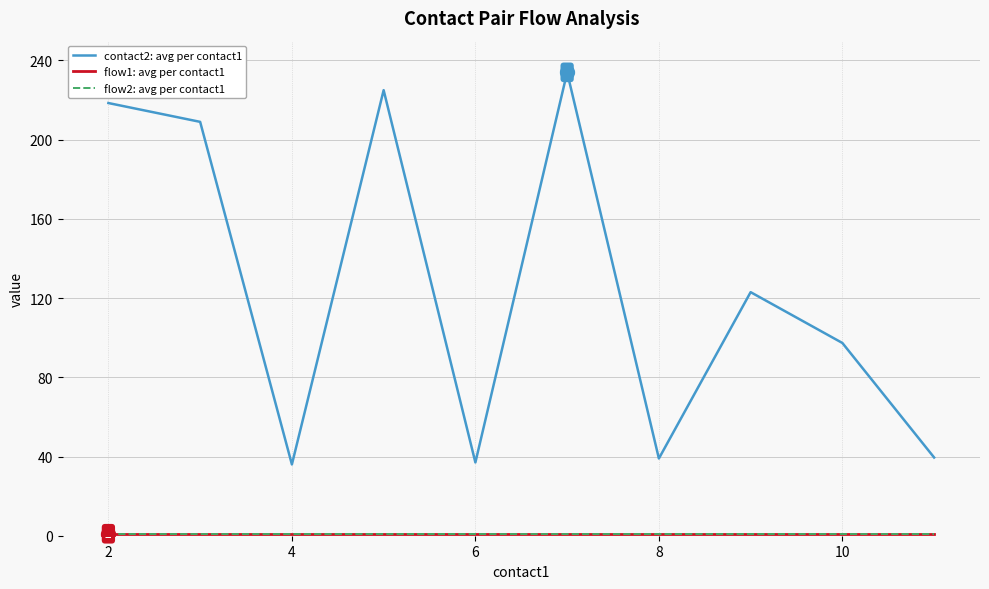

Does the chart display data point markers on the line(s)?

No